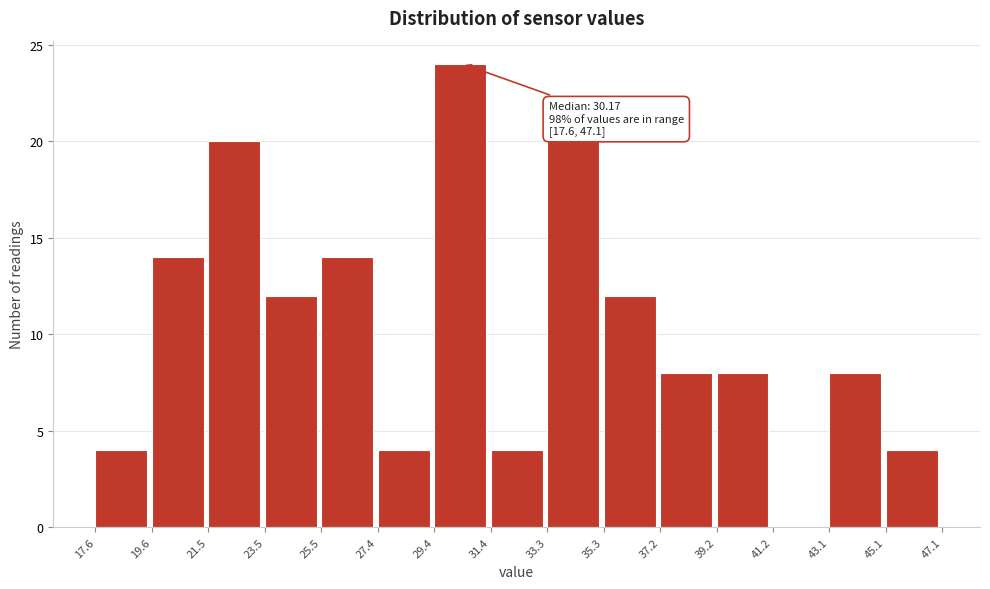

Which range on the x-axis has the tallest bar?

29.4 to 31.4